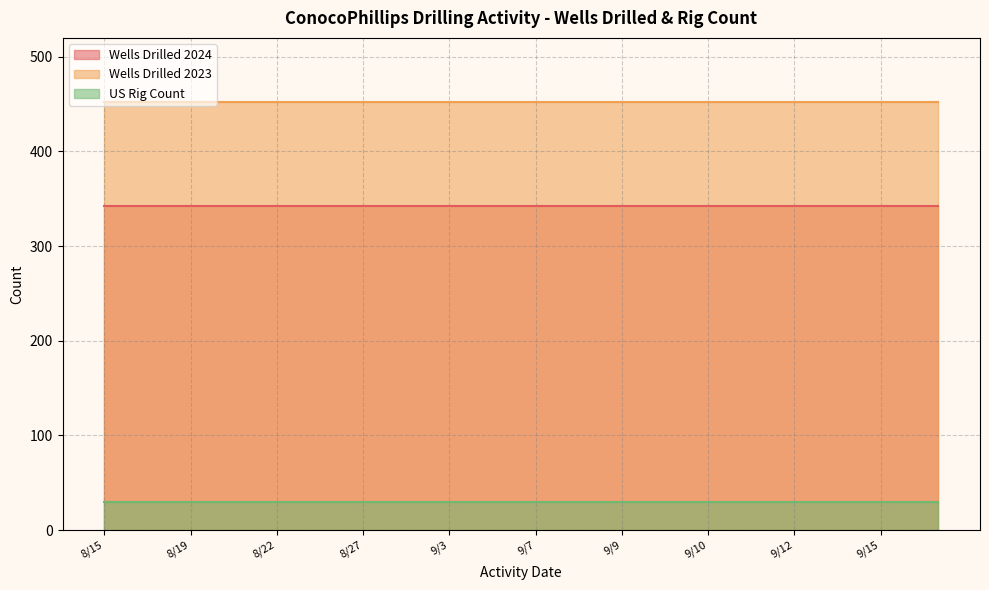

Rank the categories by Wells Drilled 2024 value from lowest to highest.

8/15, 8/17, 8/17, 8/19, 8/20, 8/20, 8/22, 8/22, 8/24, 8/27, 8/29, 8/30, 9/3, 9/6, 9/6, 9/7, 9/7, 9/8, 9/9, 9/9, 9/10, 9/10, 9/10, 9/11, 9/12, 9/13, 9/15, 9/15, 9/15, 9/16